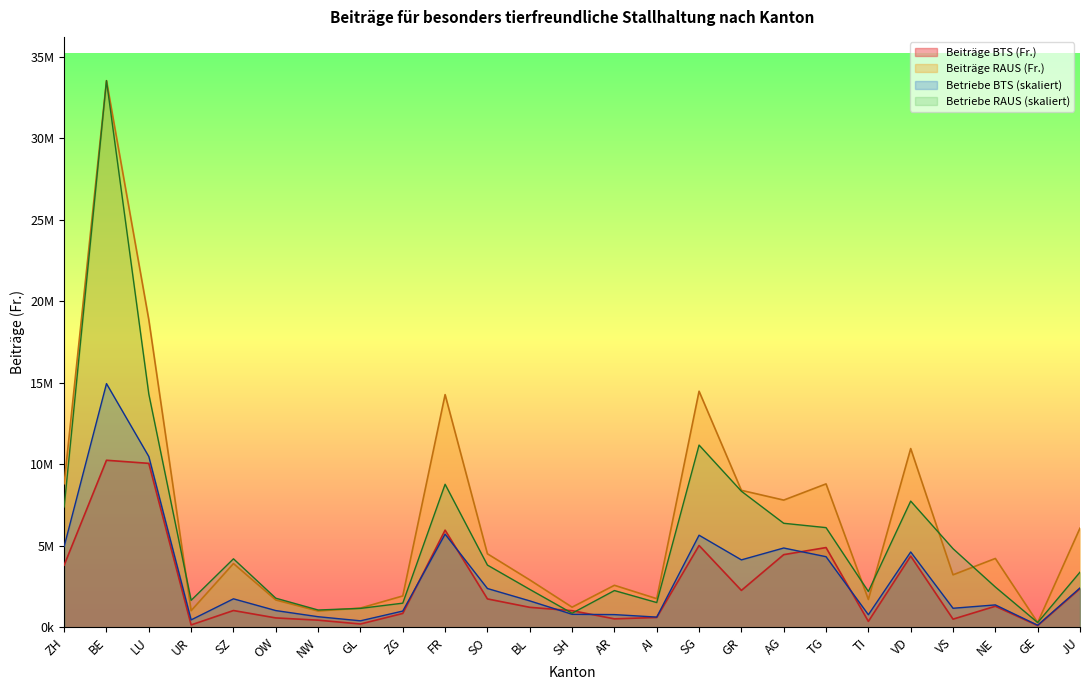

What is the label of the 23rd point from the left?

NE